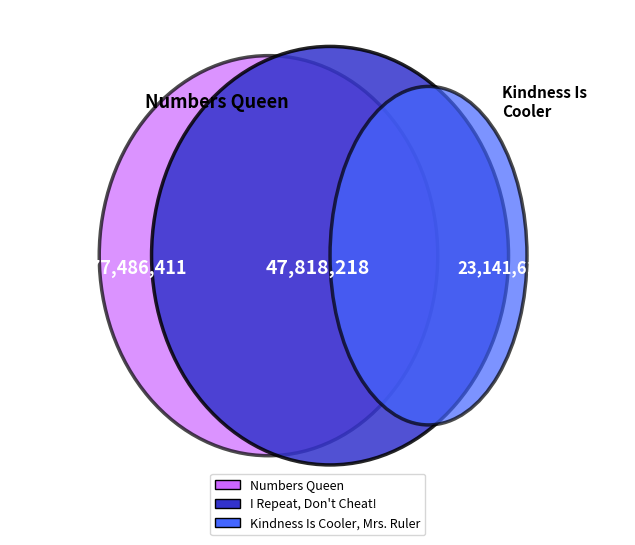

Rank the categories by value from highest to lowest.

Numbers Queen, I Repeat, Don't Cheat!, Kindness Is Cooler, Mrs. Ruler